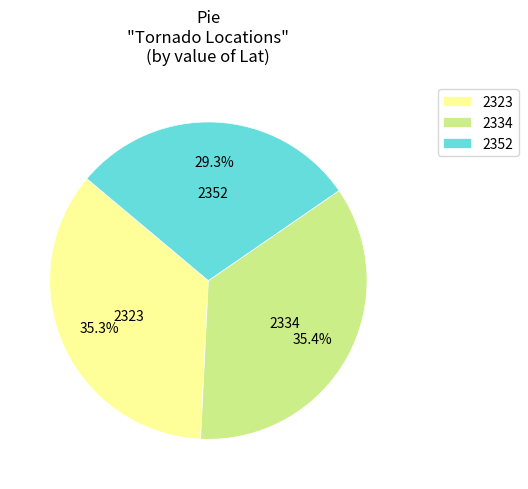

Does 2323 account for over 50% of the chart?

No